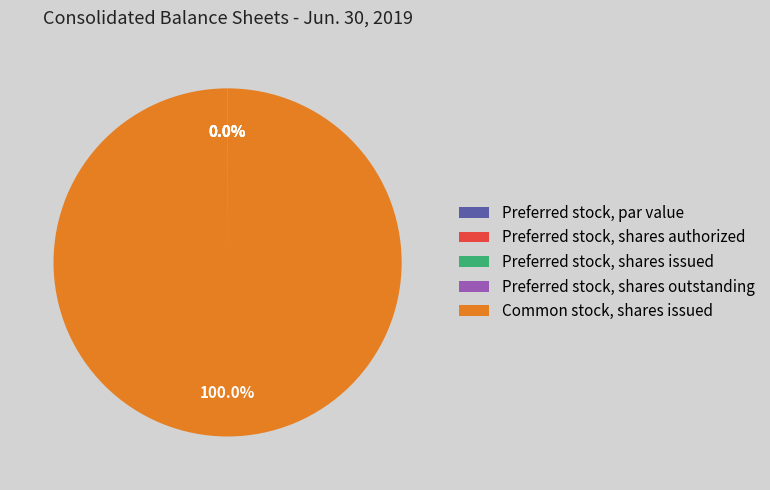

Does any single category account for the majority?

Yes